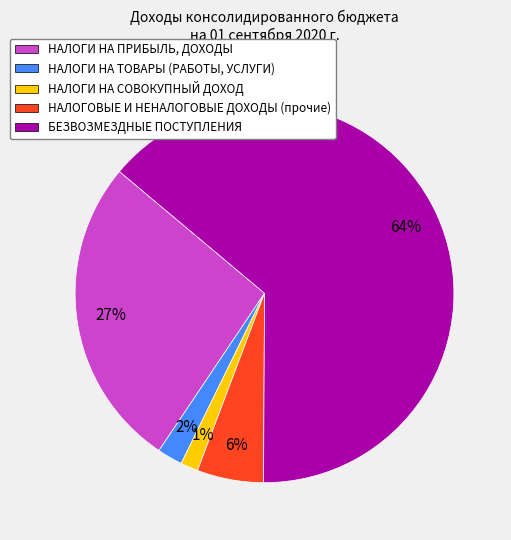

Between НАЛОГИ НА ПРИБЫЛЬ, ДОХОДЫ and БЕЗВОЗМЕЗДНЫЕ ПОСТУПЛЕНИЯ, which is larger?

БЕЗВОЗМЕЗДНЫЕ ПОСТУПЛЕНИЯ